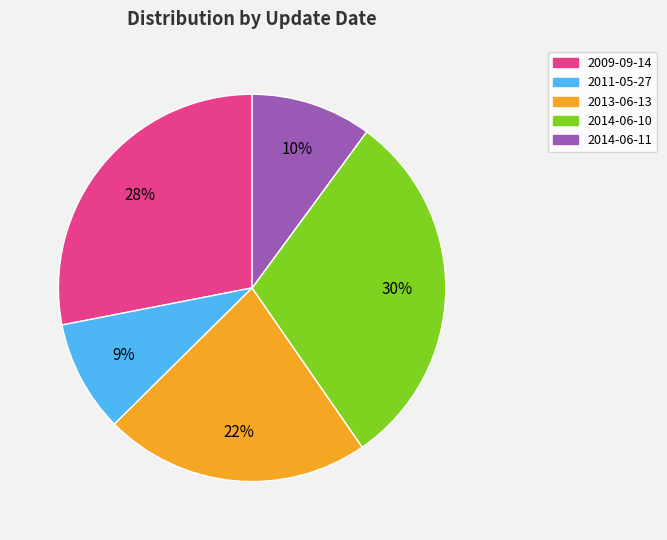

To the nearest percent, what is the difference between the 2014-06-11 and 2011-05-27 slice percentages?

1%